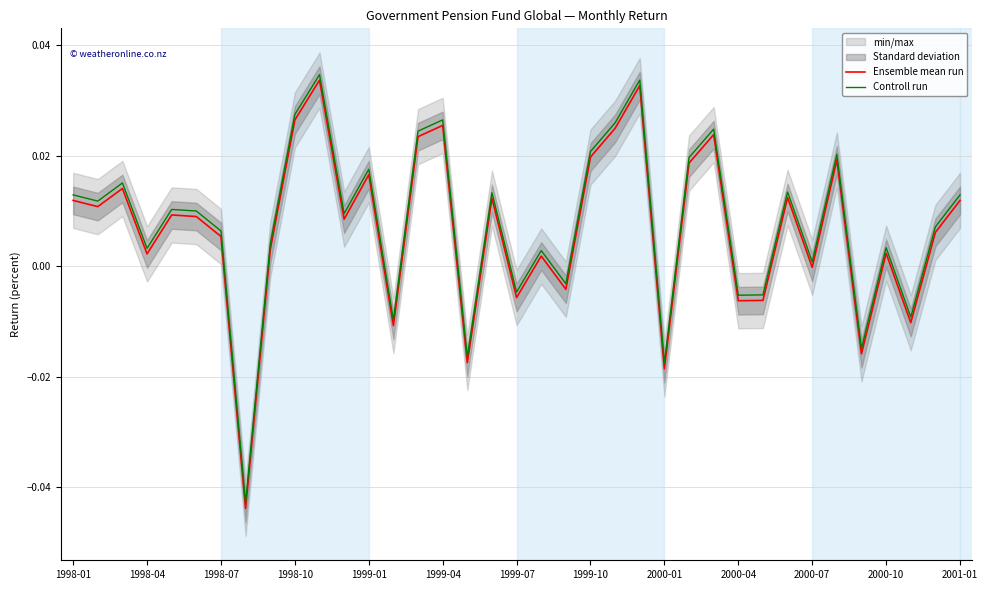

True or false: Controll run and Ensemble mean run intersect in this chart.

False